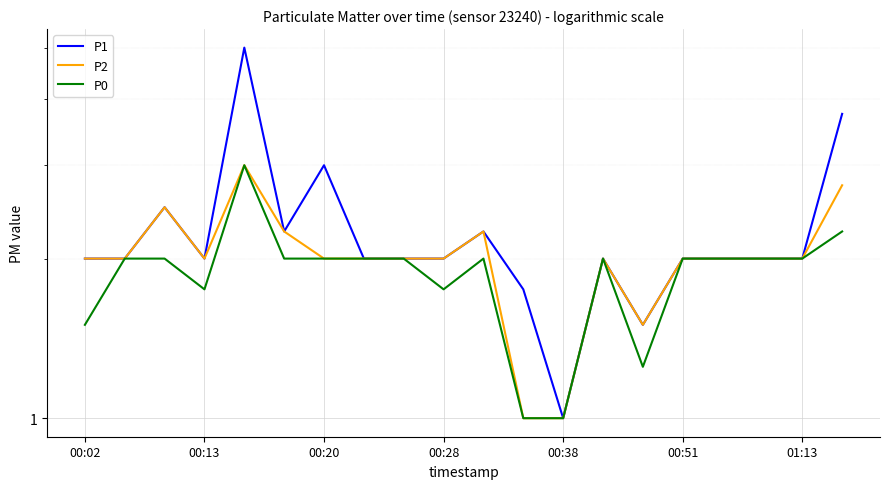

What is the difference between the second highest and minimum values in the P1 series?

2.8